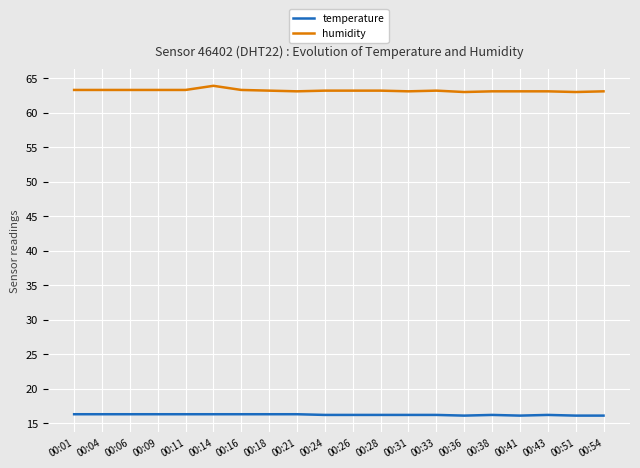

Rank the series by their maximum value, from highest to lowest.

humidity, temperature